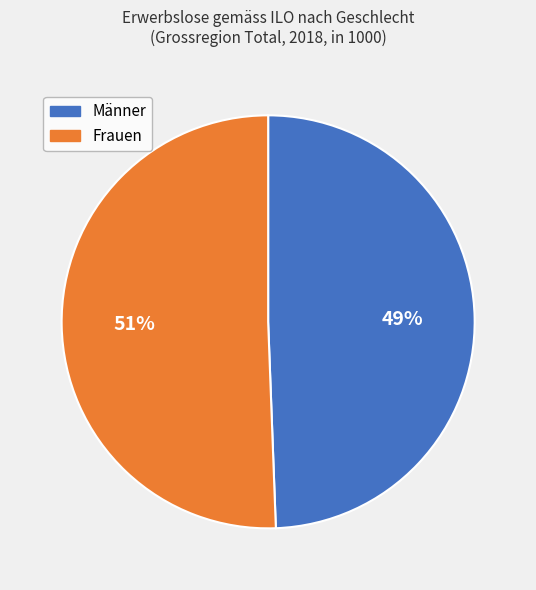

How many slices are in this pie chart?

2